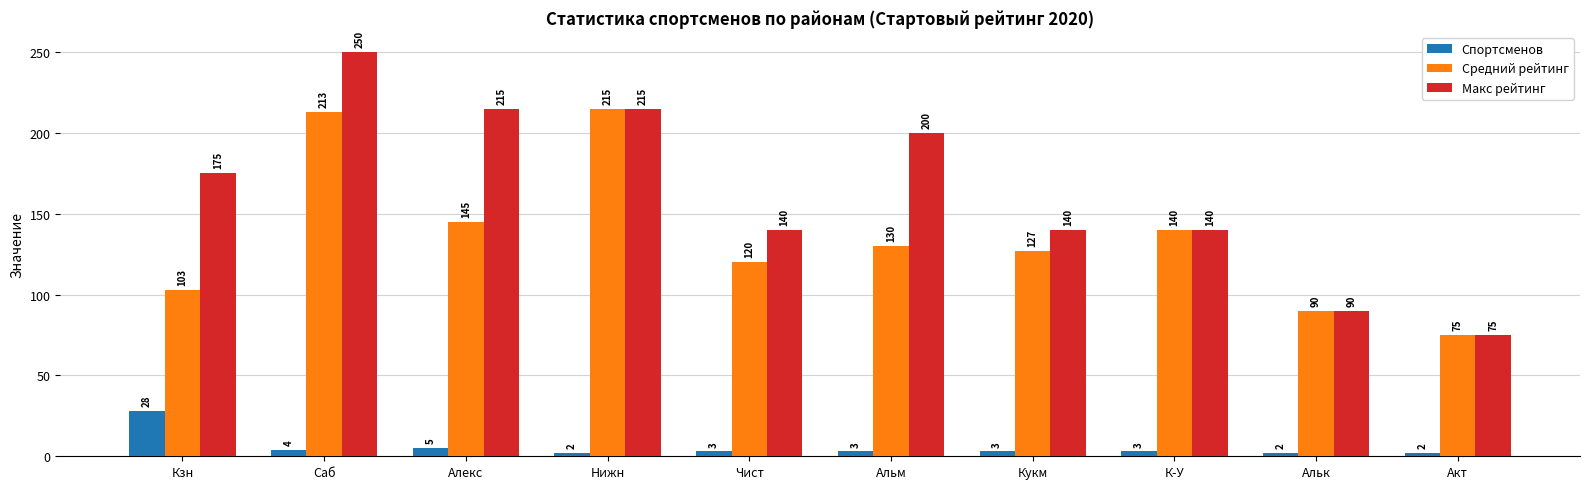

How many bars are there in each group?

3